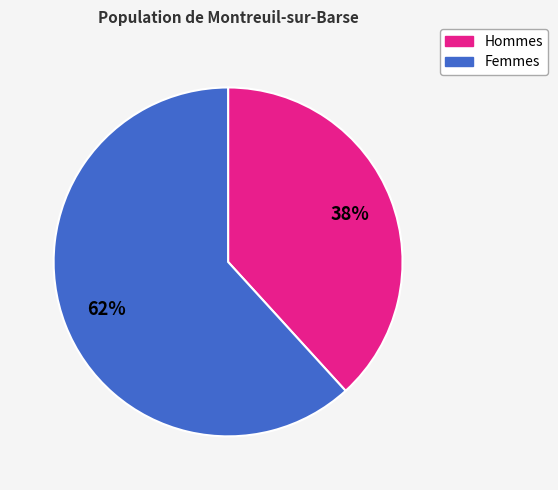

Does any single category account for the majority?

Yes